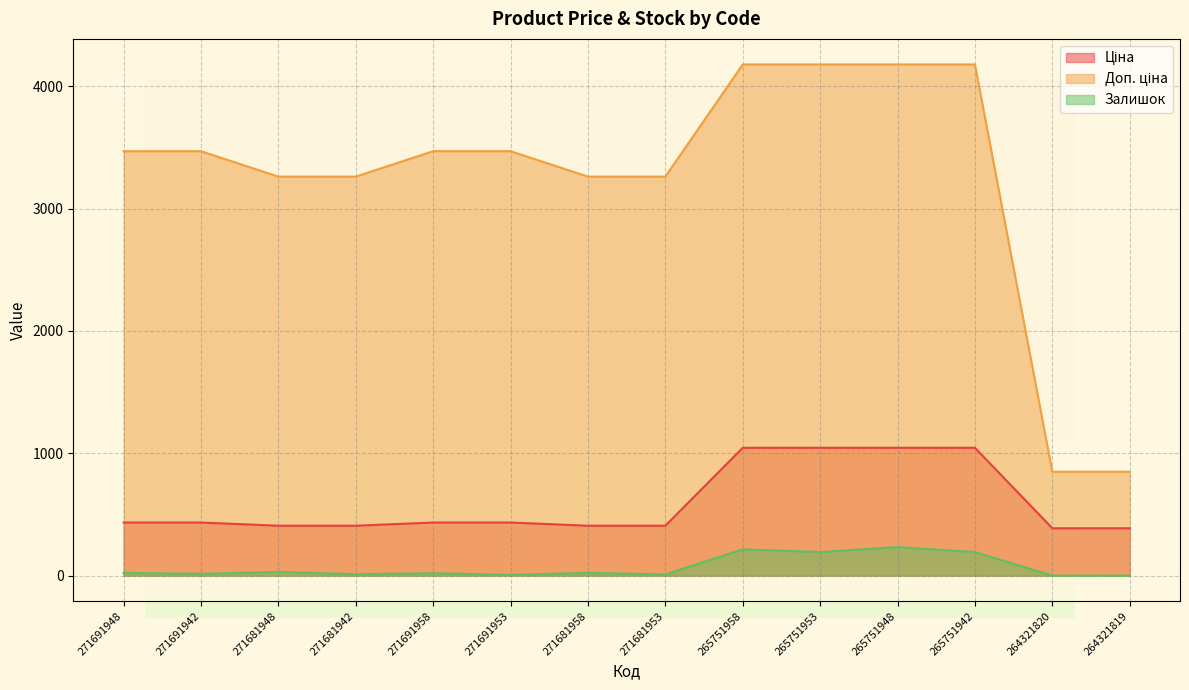

List the series in order of their peak value, lowest first.

Залишок, Ціна, Доп. ціна